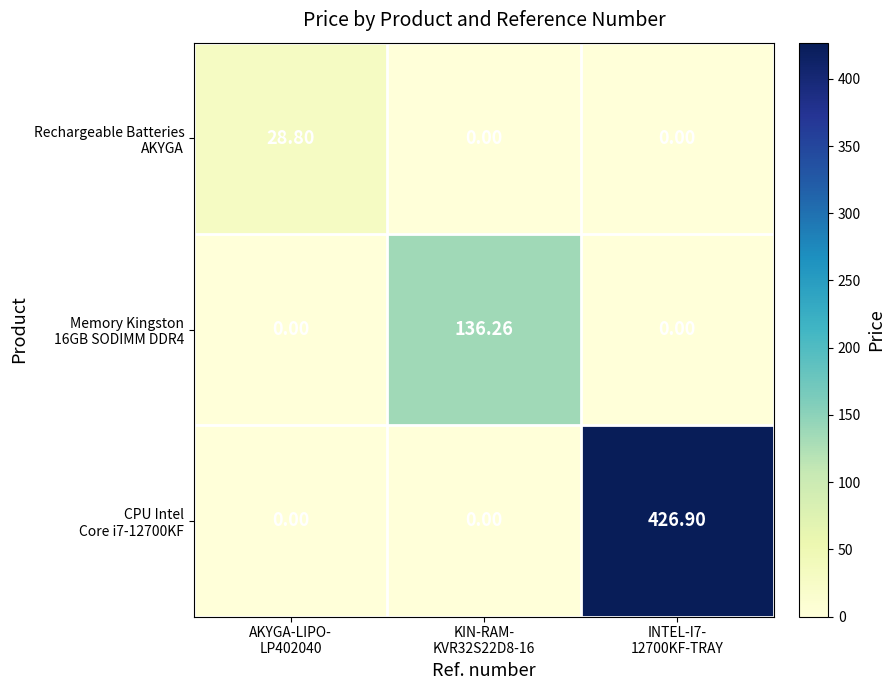

Rank the series by their maximum value, from highest to lowest.

CPU Intel Core i7-12700KF, Memory Kingston 16GB SODIMM DDR4, Rechargeable Batteries AKYGA